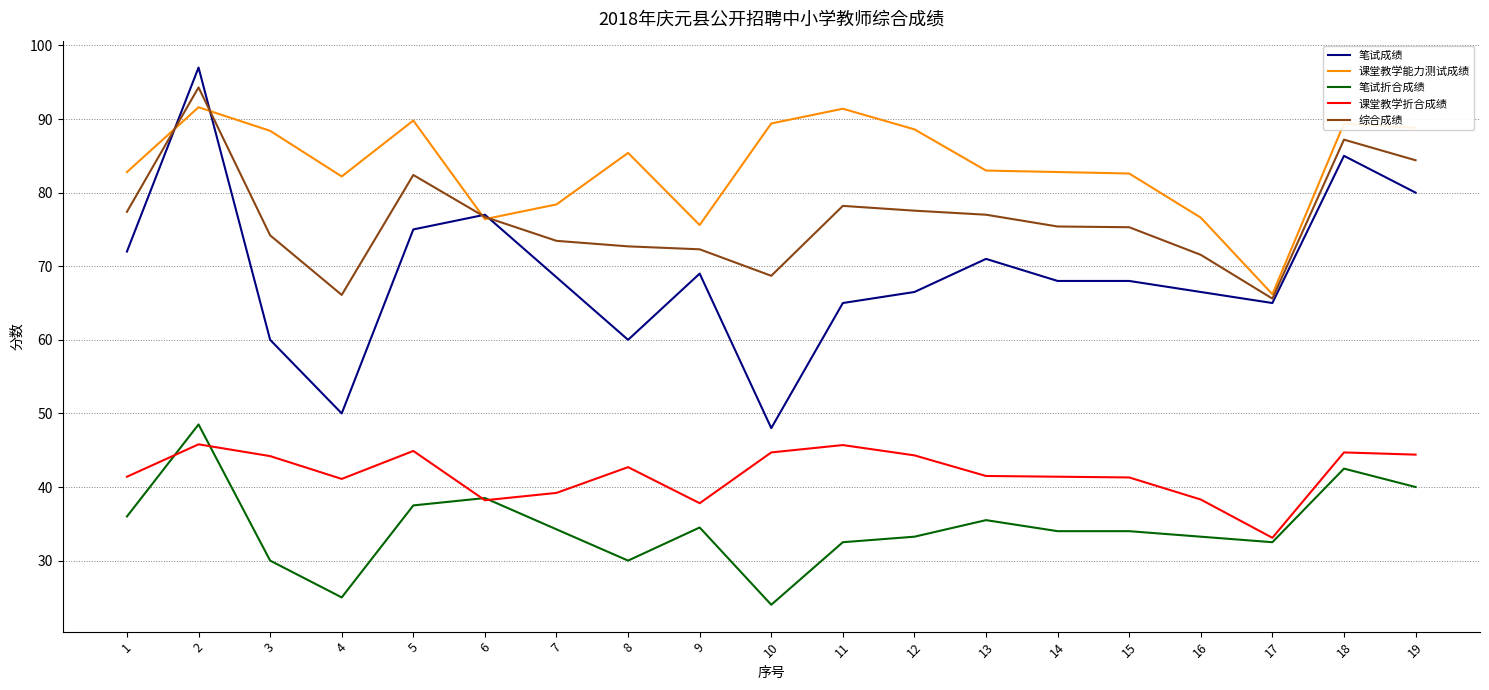

True or false: 笔试折合成绩 has a value of 50.8 at 17.

False